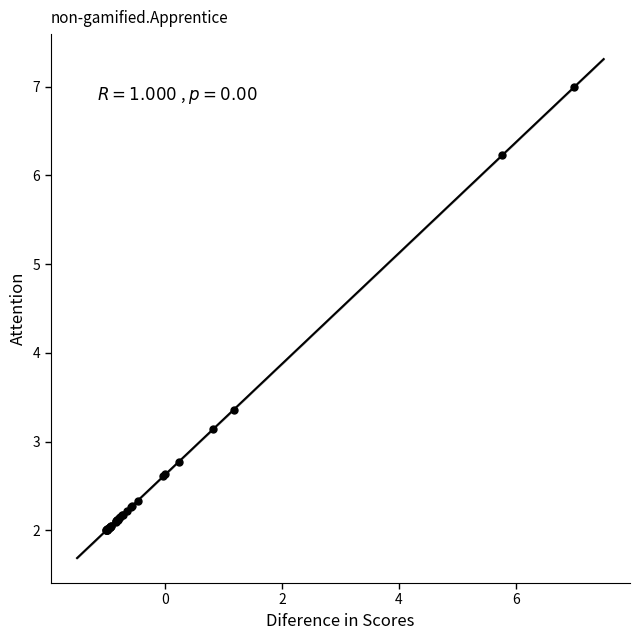

What Y value in the scatter plot is closest to 4?

3.4